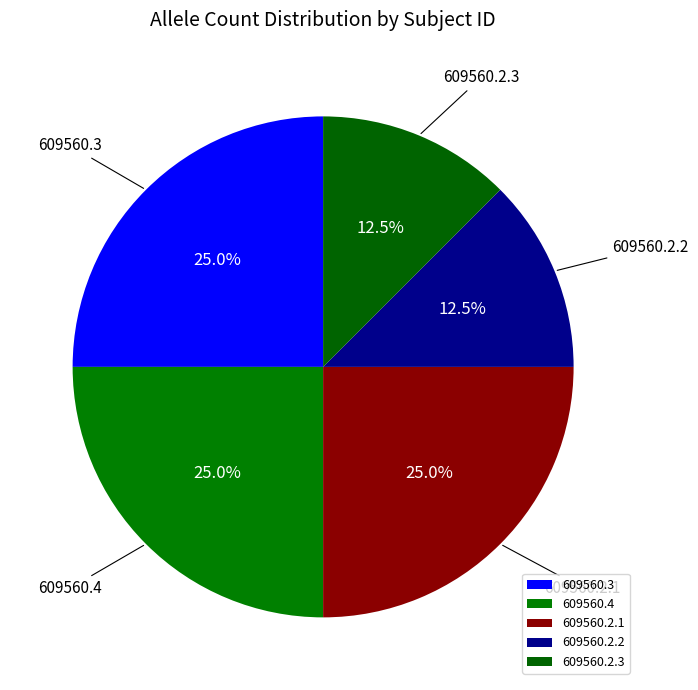

How many slices are in this pie chart?

5